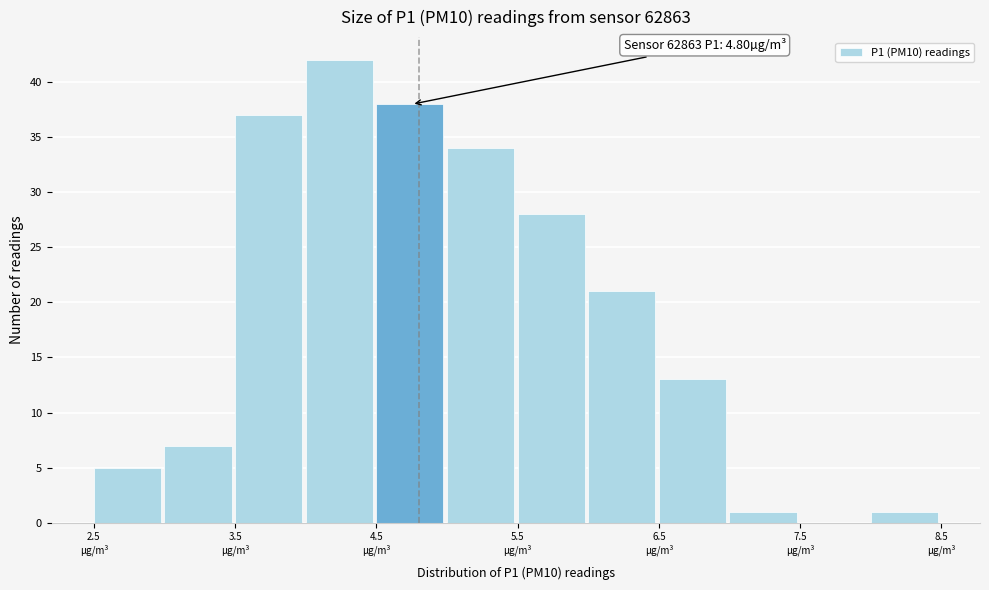

Over which range of the x-axis is the bar tallest?

4.0 to 4.5